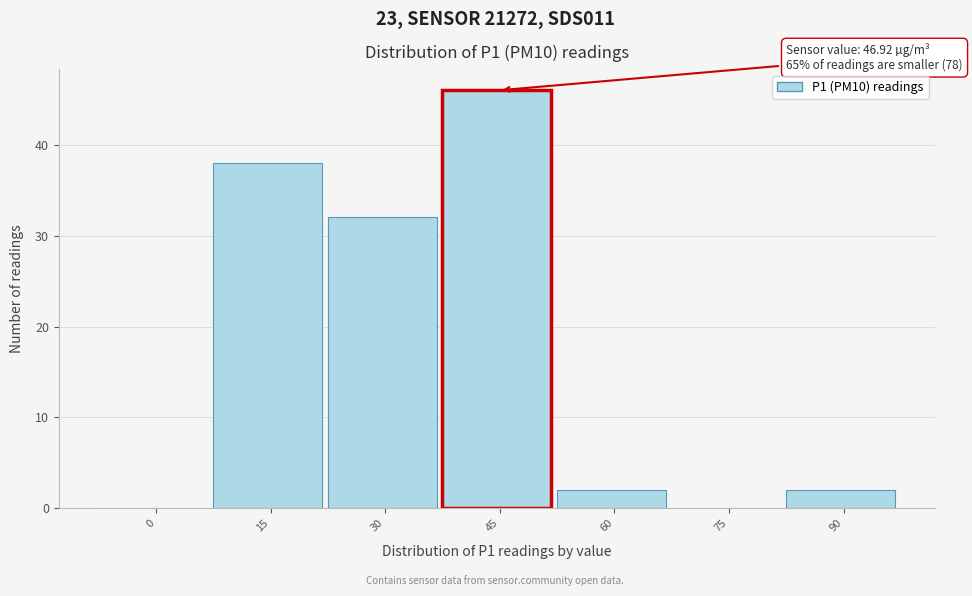

Reading left to right, extract all data points from this chart.

0=0	15=38	30=32	45=46	60=2	75=0	90=2